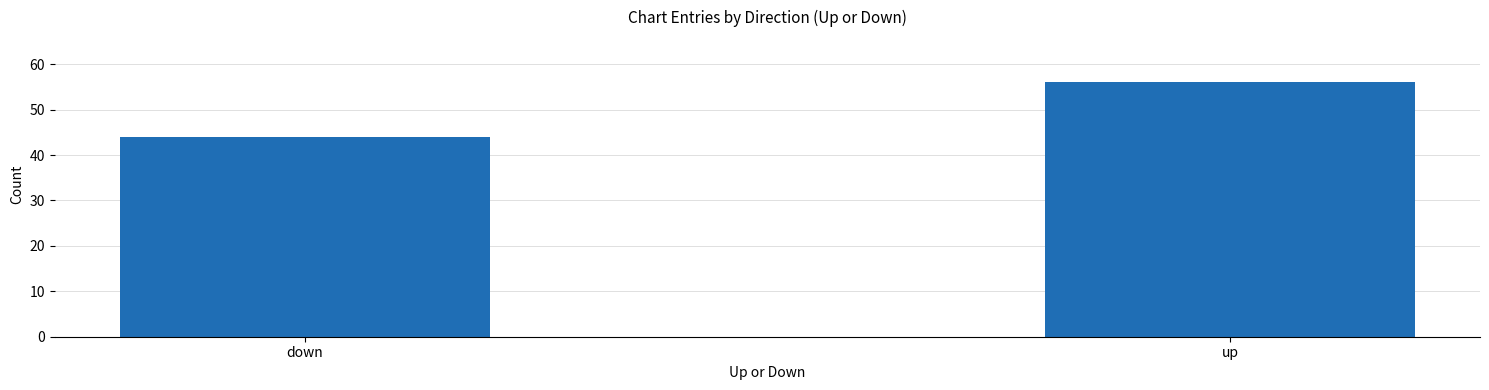

Are the bars grouped side by side (vs. stacked)?

No